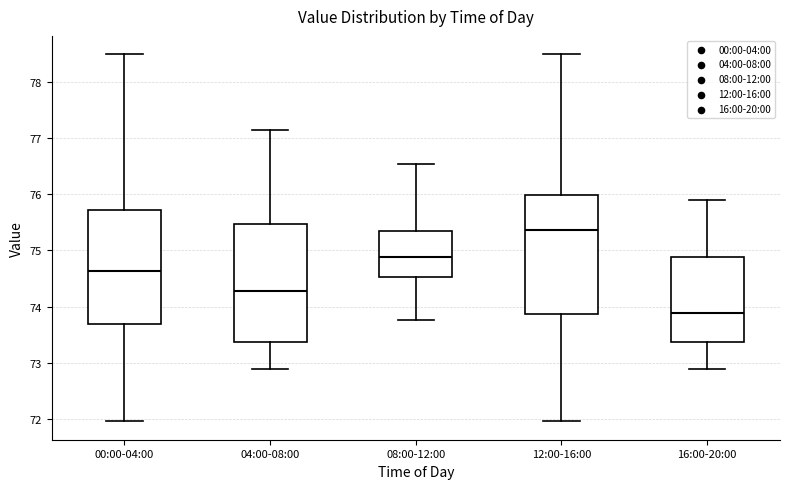

Reading left to right, read every box against the y-axis: the position of its median line, the range the box covers, and the ends of its whiskers. The values are not printed on the chart, so give them approximately, as read against the axis.

00:00-04:00: median 74.6, box 73.7 to 75.7, whiskers 72.0 to 78.5
04:00-08:00: median 74.3, box 73.4 to 75.5, whiskers 72.9 to 77.1
08:00-12:00: median 74.9, box 74.5 to 75.4, whiskers 73.8 to 76.5
12:00-16:00: median 75.4, box 73.9 to 76.0, whiskers 72.0 to 78.5
16:00-20:00: median 73.9, box 73.4 to 74.9, whiskers 72.9 to 75.9